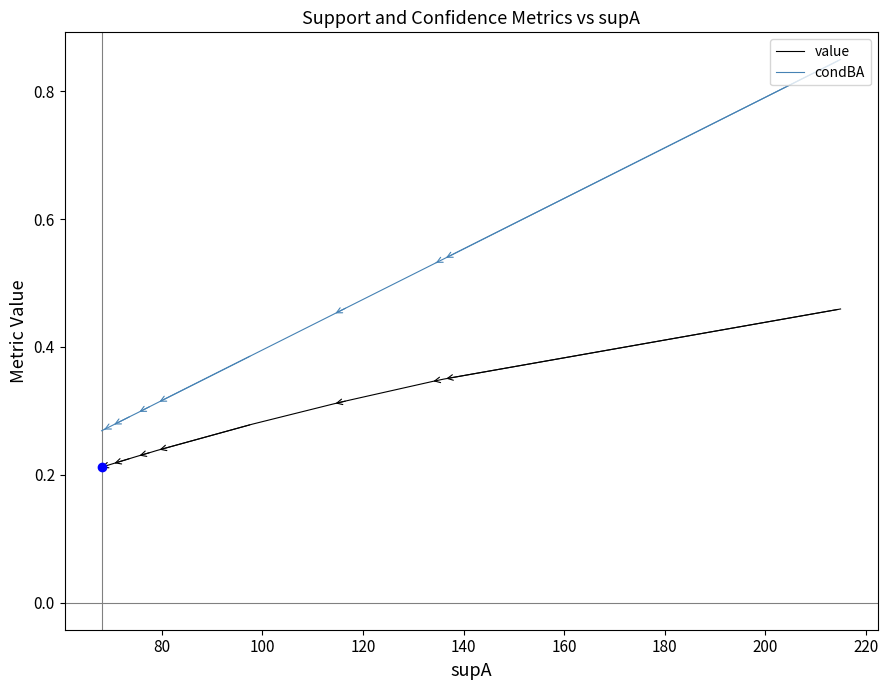

At 200, list the series in order from largest to smallest.

condBA, value